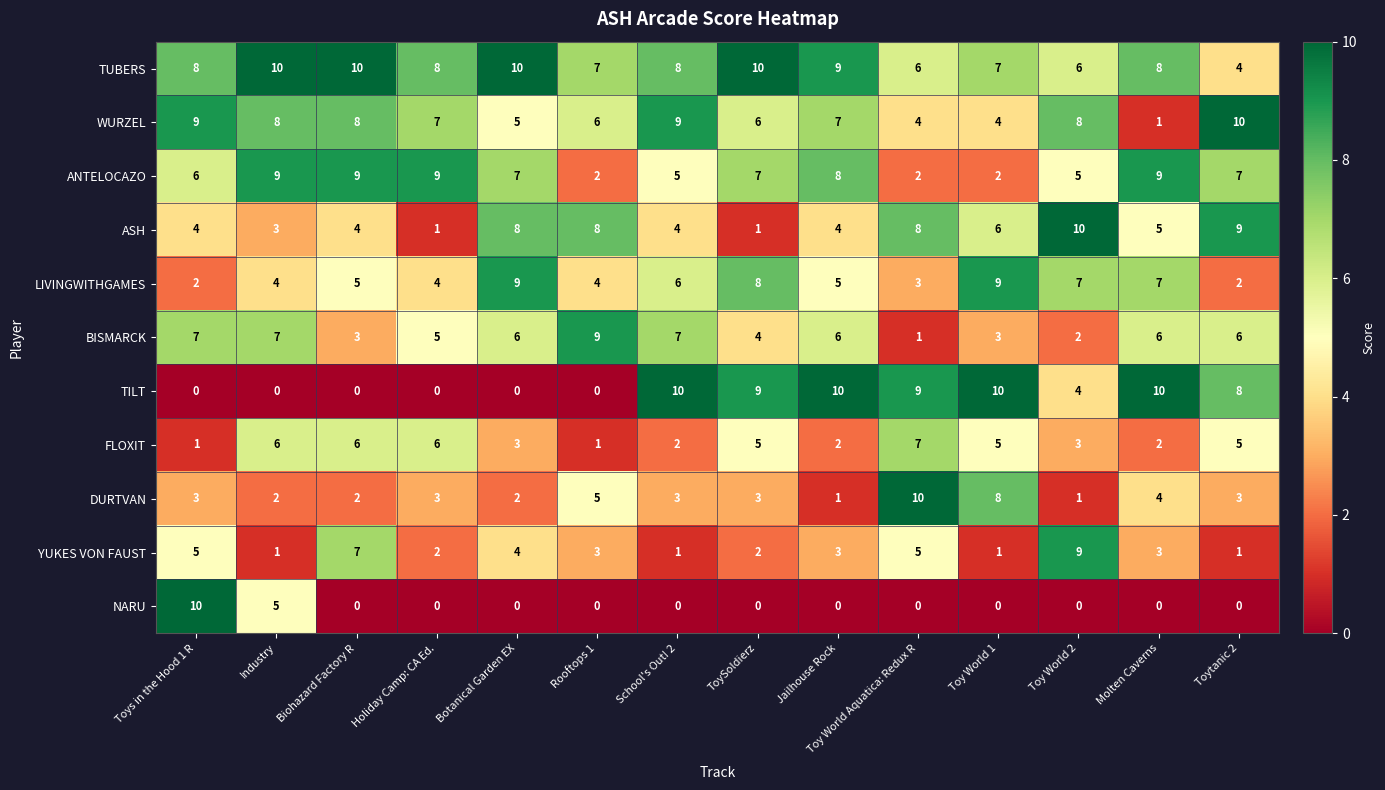

Which series changed the most between School's Out! 2 and Toytanic 2?

ASH